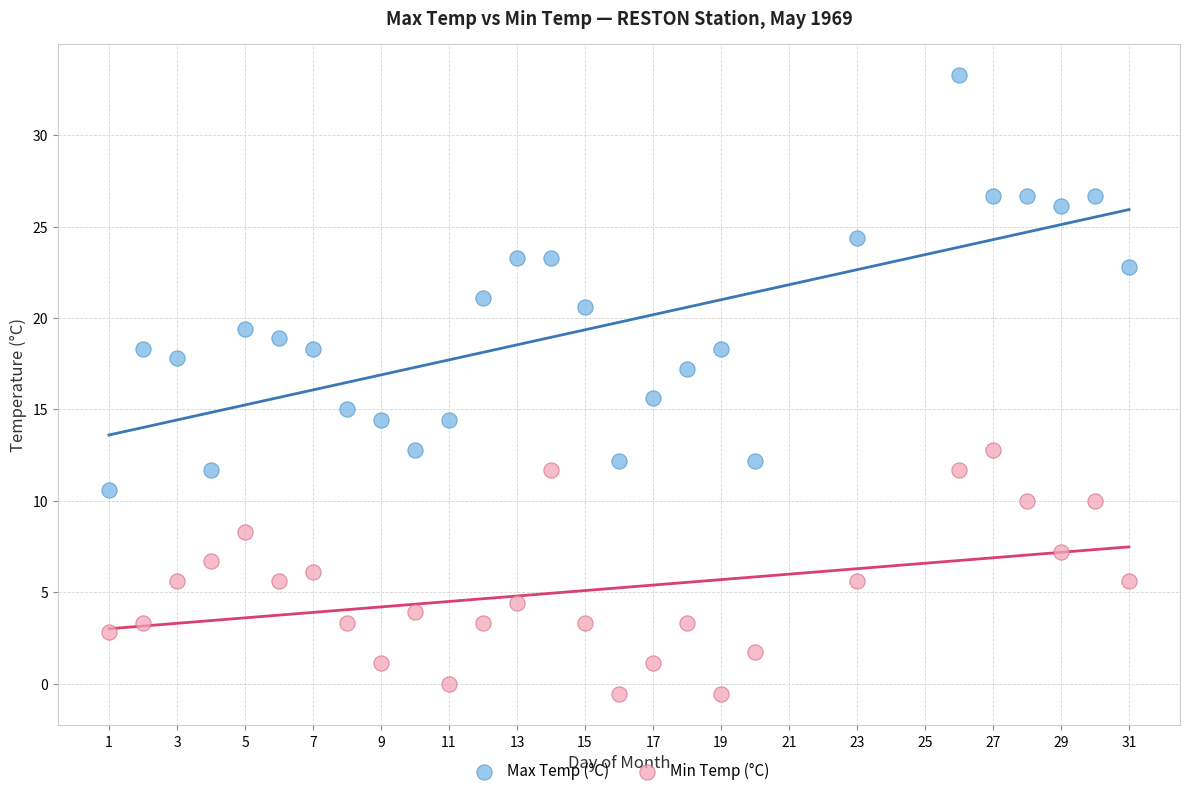

Across all data points, what is the range of X values (max minus min)?

30.0